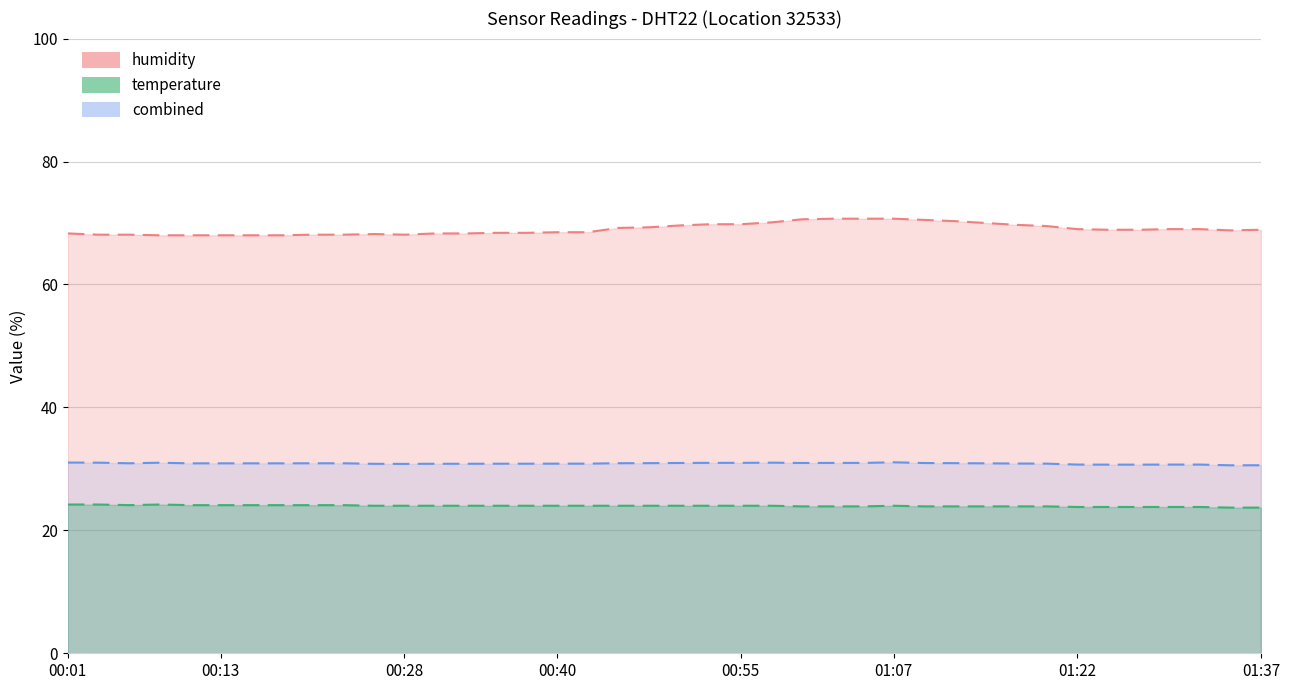

What is the difference between the maximum and minimum values in the humidity series?

2.7